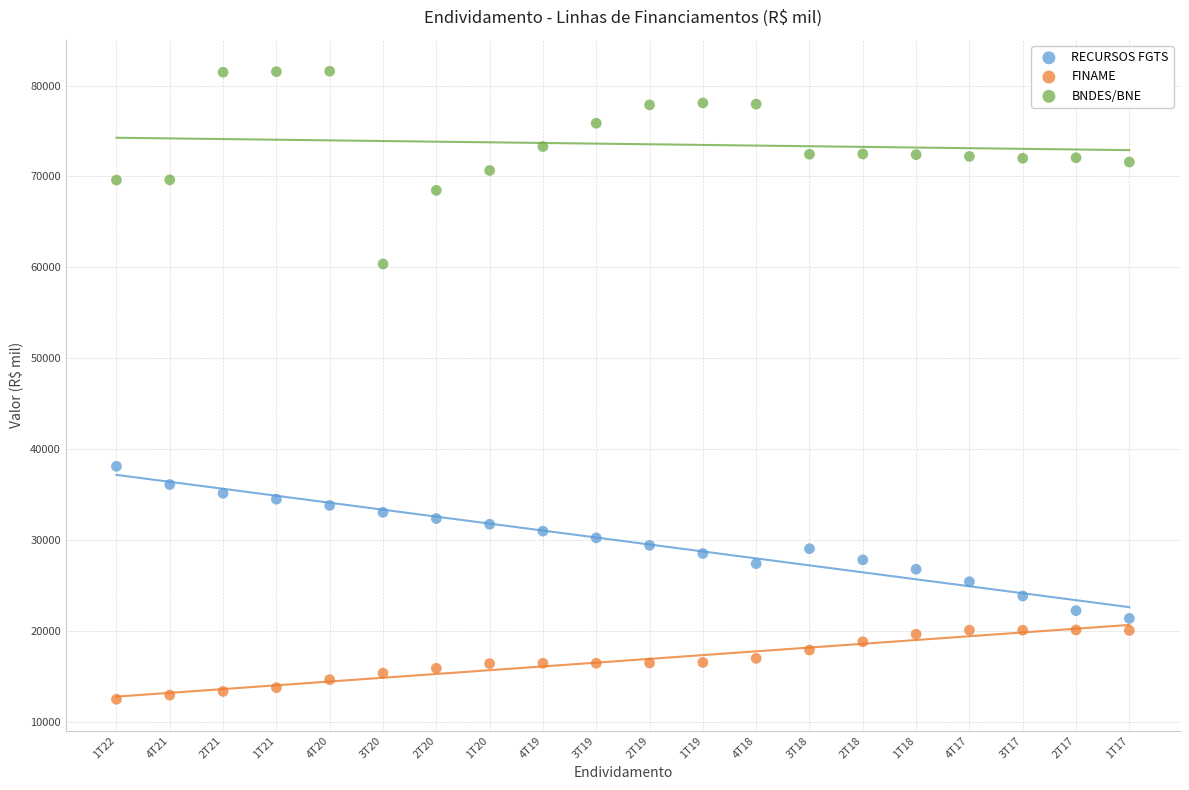

Across all data points, what is the range of Y values (max minus min)?

69072.8